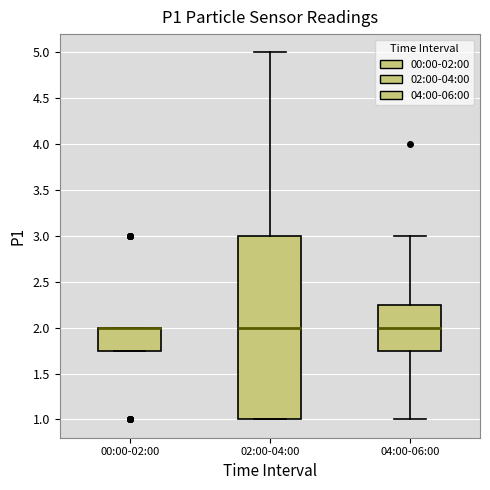

Where is the lower edge of the box for 02:00-04:00 on the y-axis? The values are not printed on the chart, so give them approximately, as read against the axis.

1.00